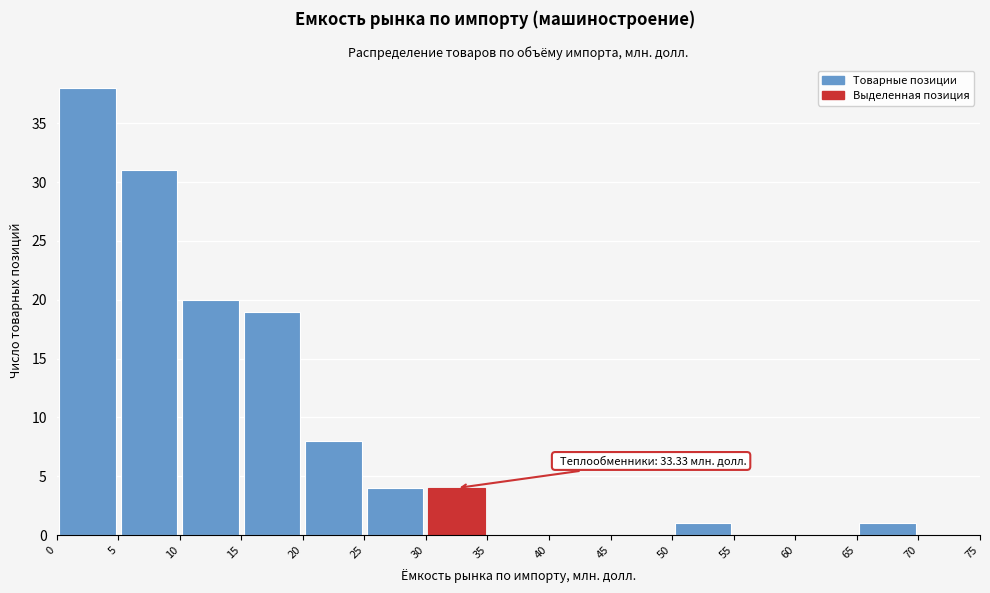

Over which range of the x-axis is the bar tallest?

0 to 5